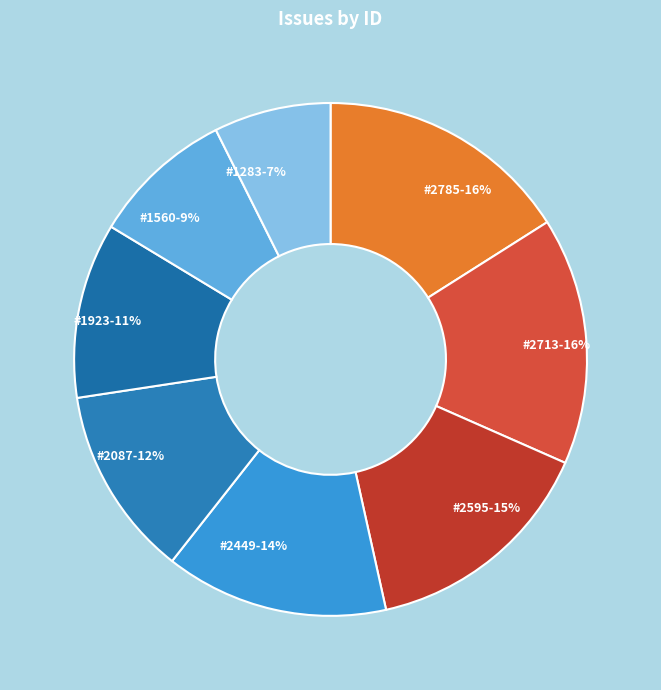

To the nearest percent, what is the average slice percentage?

12%